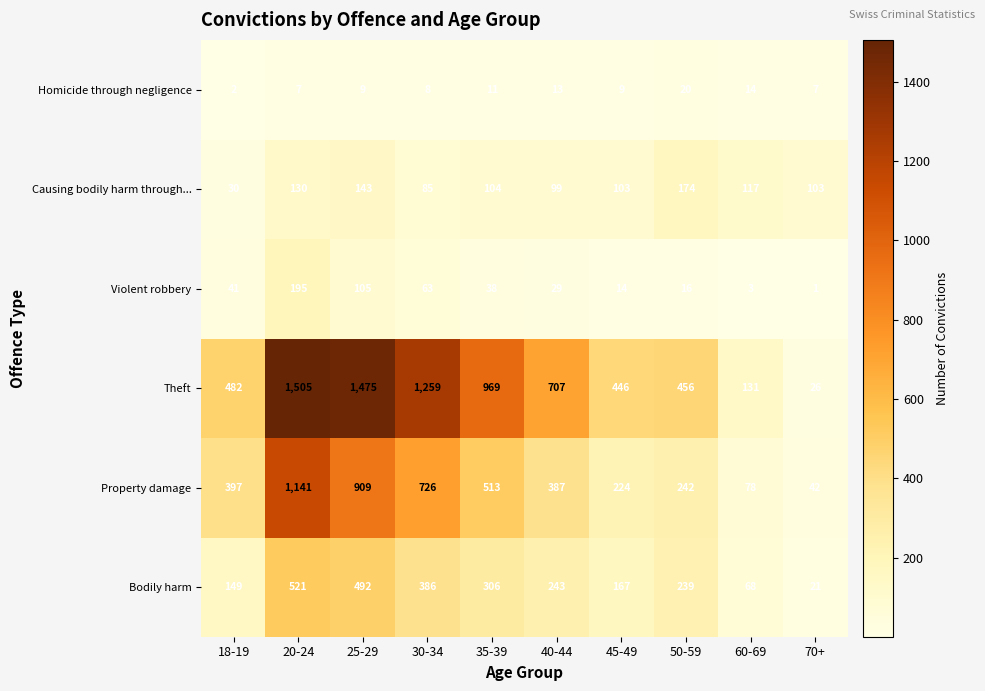

The Violent robbery series shows 63 at 30-34. True or false?

True